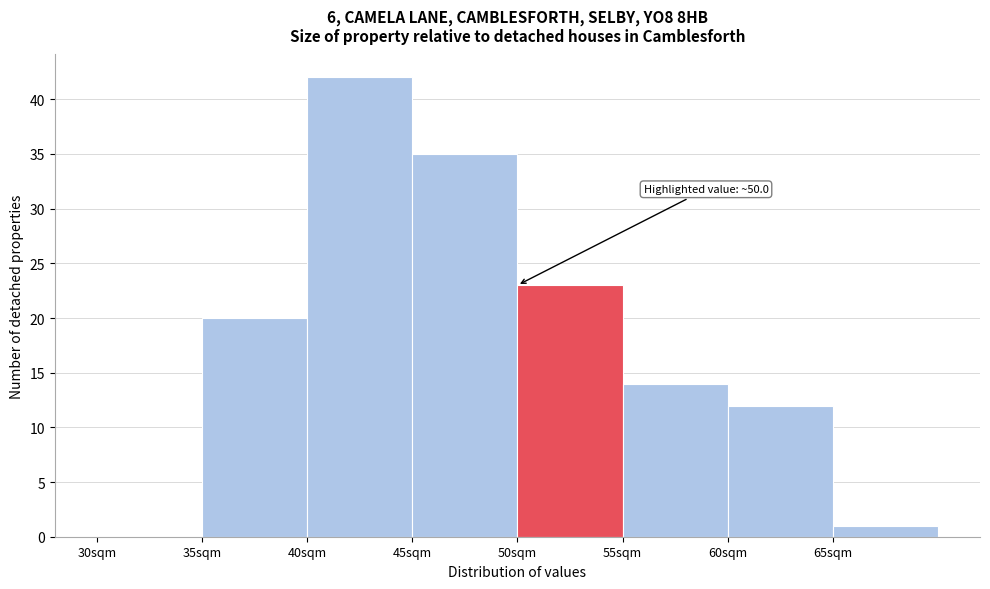

Which range on the x-axis has the tallest bar?

40 to 45